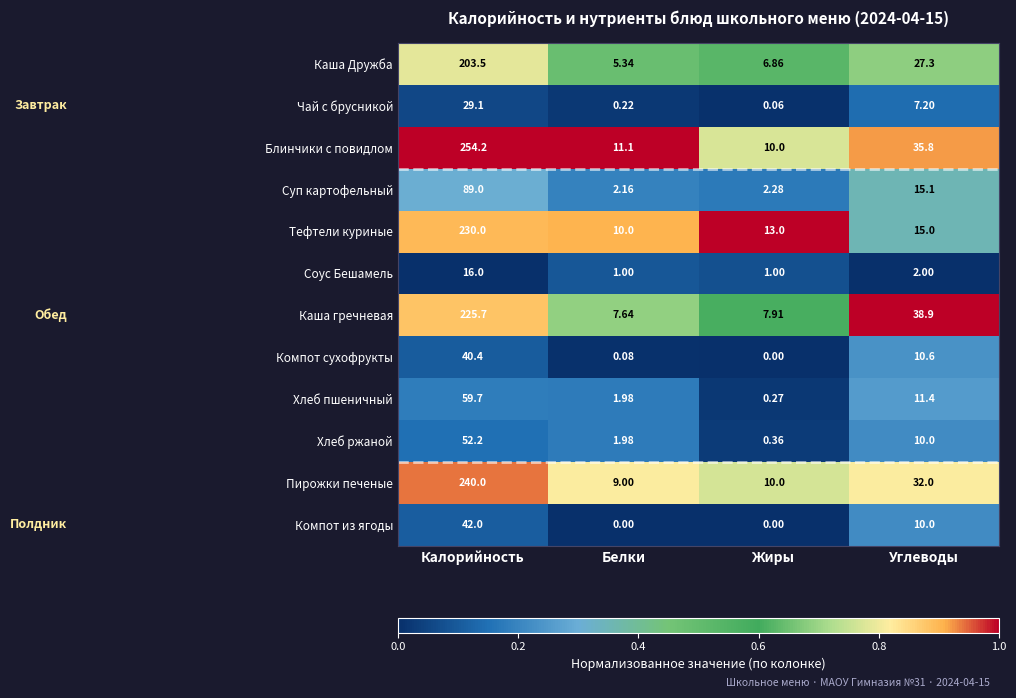

At which label does Чай с брусникой reach its minimum?

Жиры